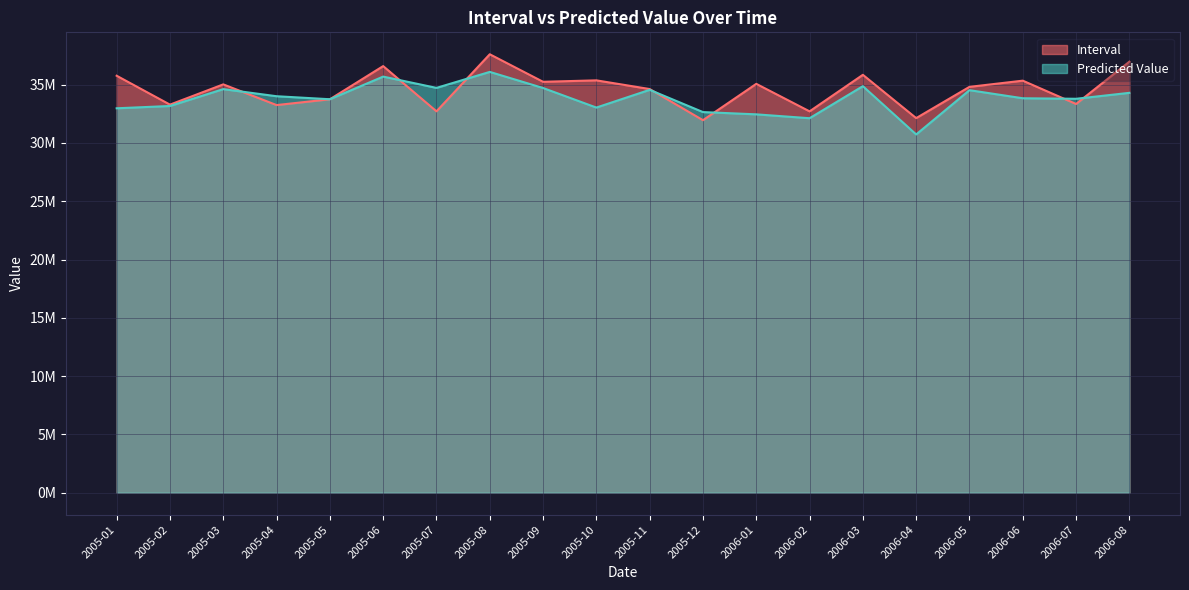

Which category has the lowest value in the Predicted Value series?

2006-04